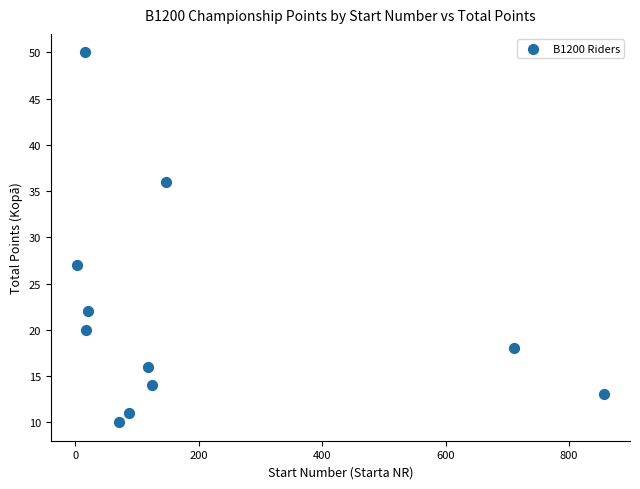

What Y value in the scatter plot is closest to 30?

27